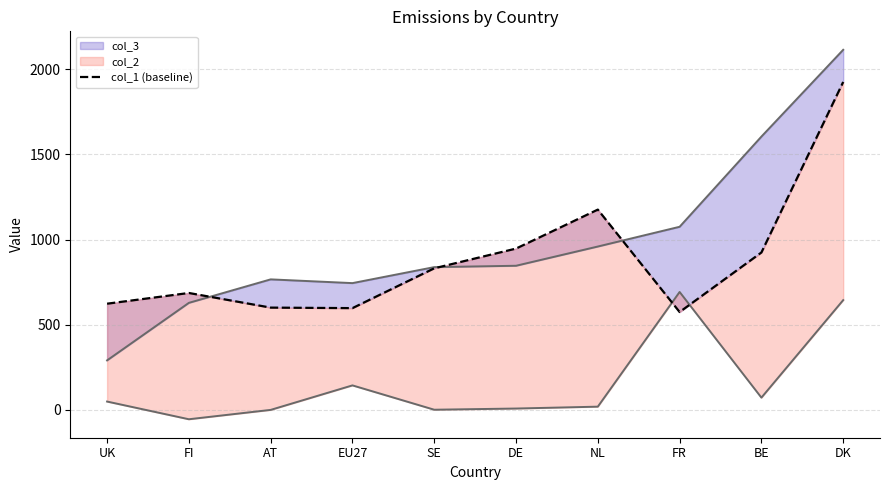

Rank the categories by value from highest to lowest.

DK, NL, DE, BE, SE, FI, UK, AT, EU27, FR